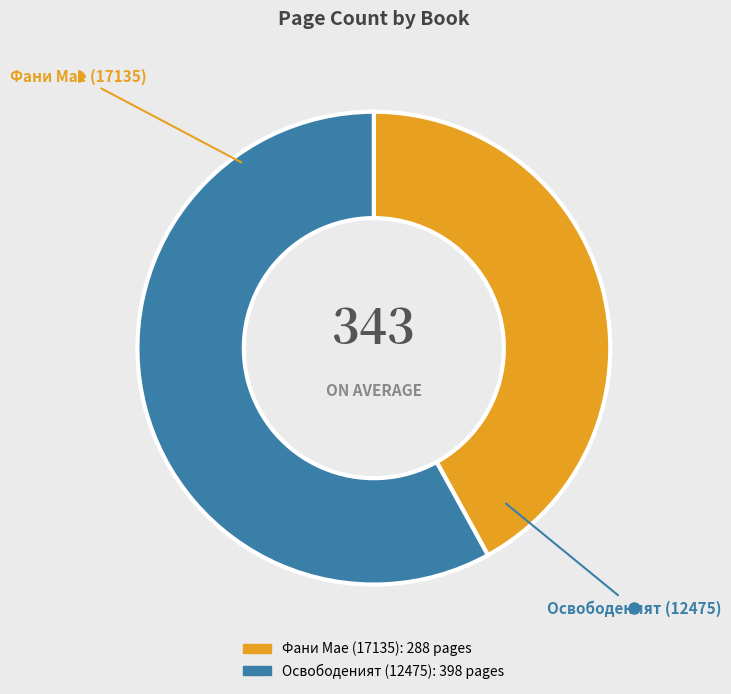

How many segments does this pie chart have?

2